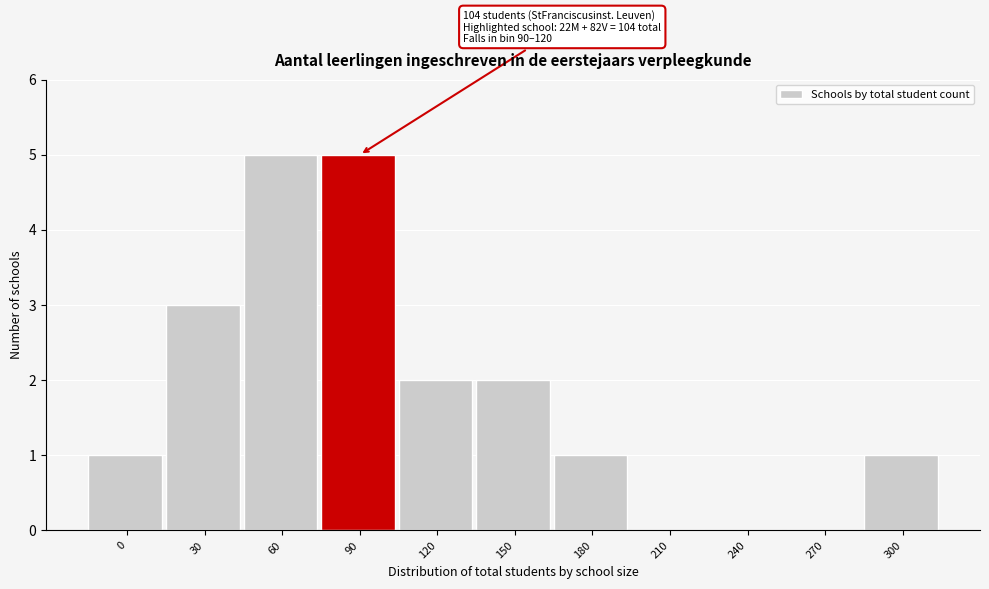

What is the greatest value displayed?

5